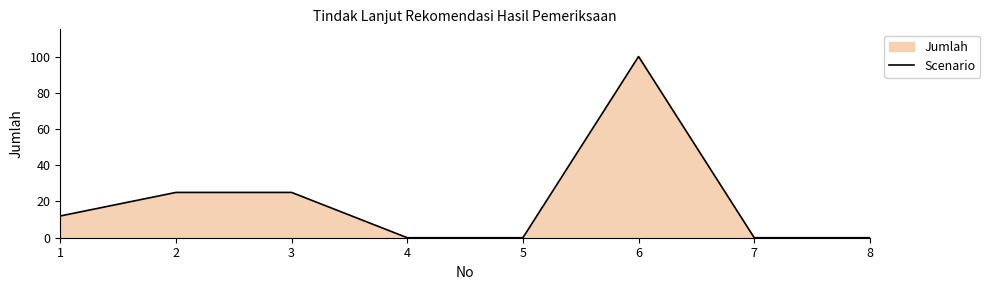

Reading left to right, transcribe all the data shown in this chart.

12	25	25	0	0	100	0	0